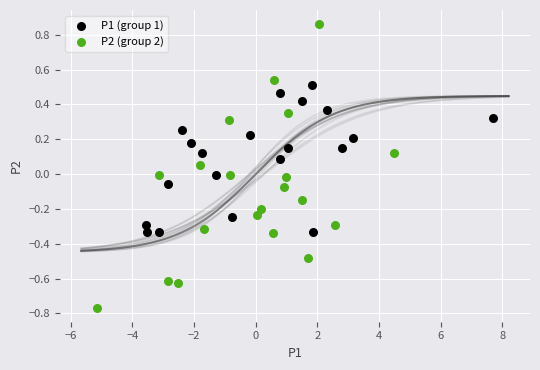

Which series contains the highest Y value?

P2 (group 2)